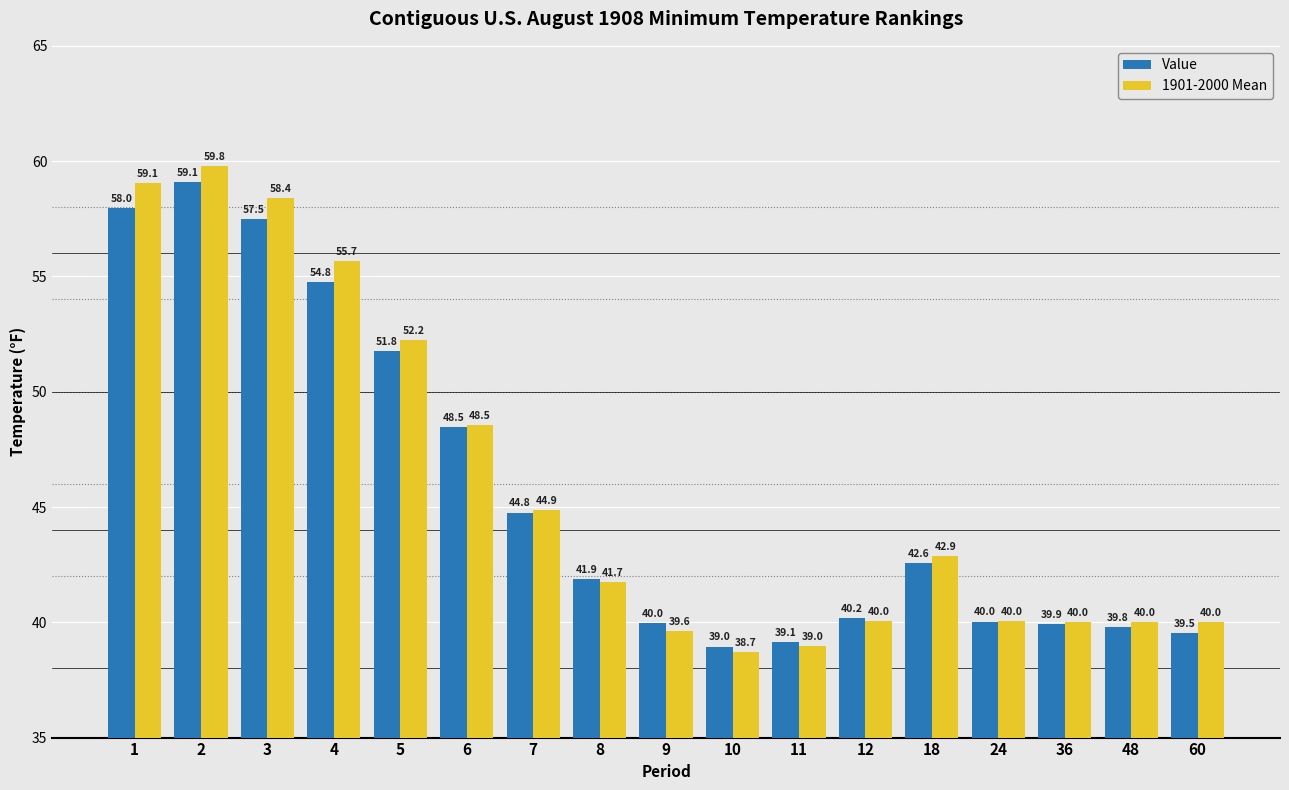

How many data points does each series have?

17